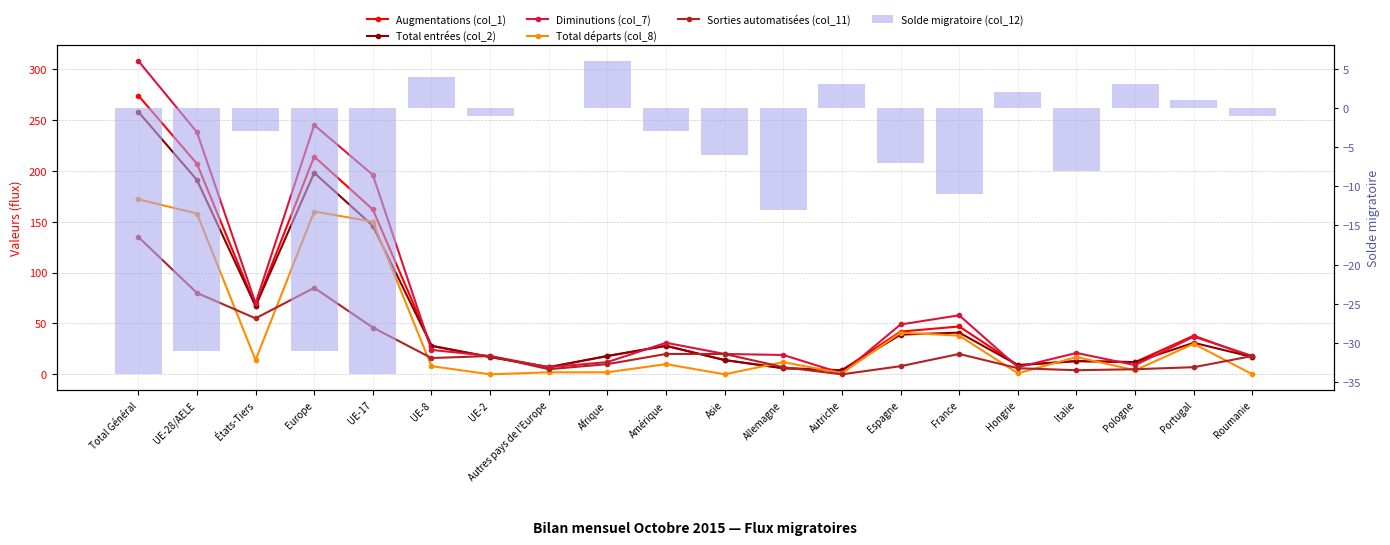

What is the label of the 6th bar from the left?

UE-8